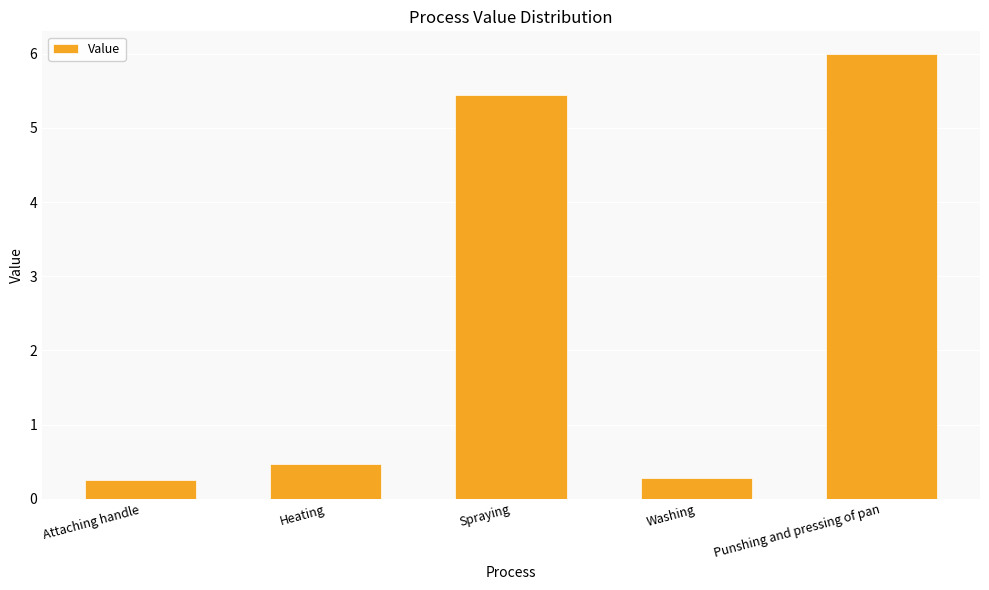

What is the smallest value displayed?

0.2